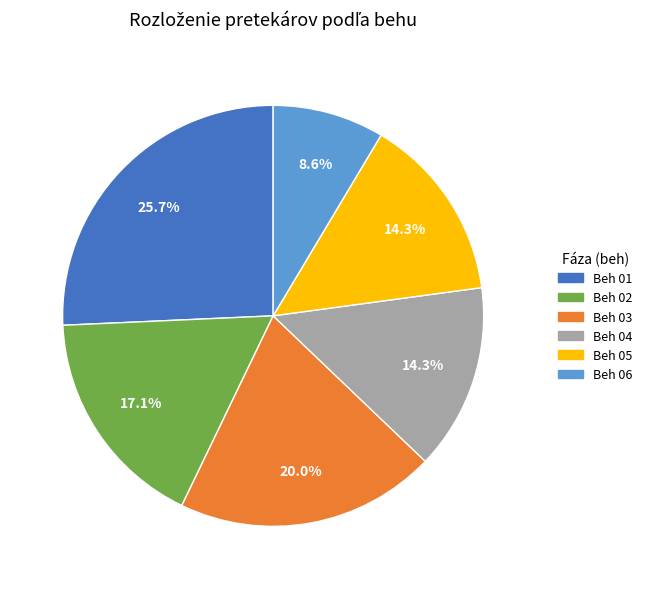

How much of the chart is everything except Beh 06?

91.4%